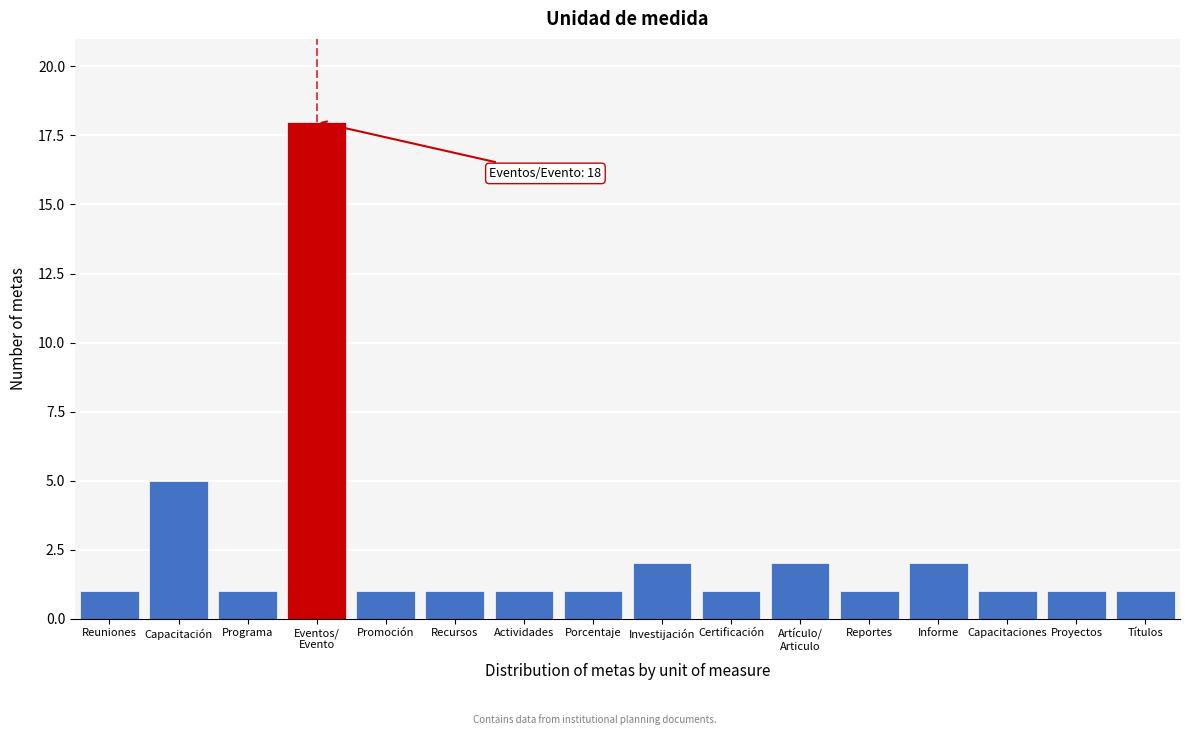

Reading left to right, transcribe all the data shown in this chart.

1	5	1	18	1	1	1	1	2	1	2	1	2	1	1	1